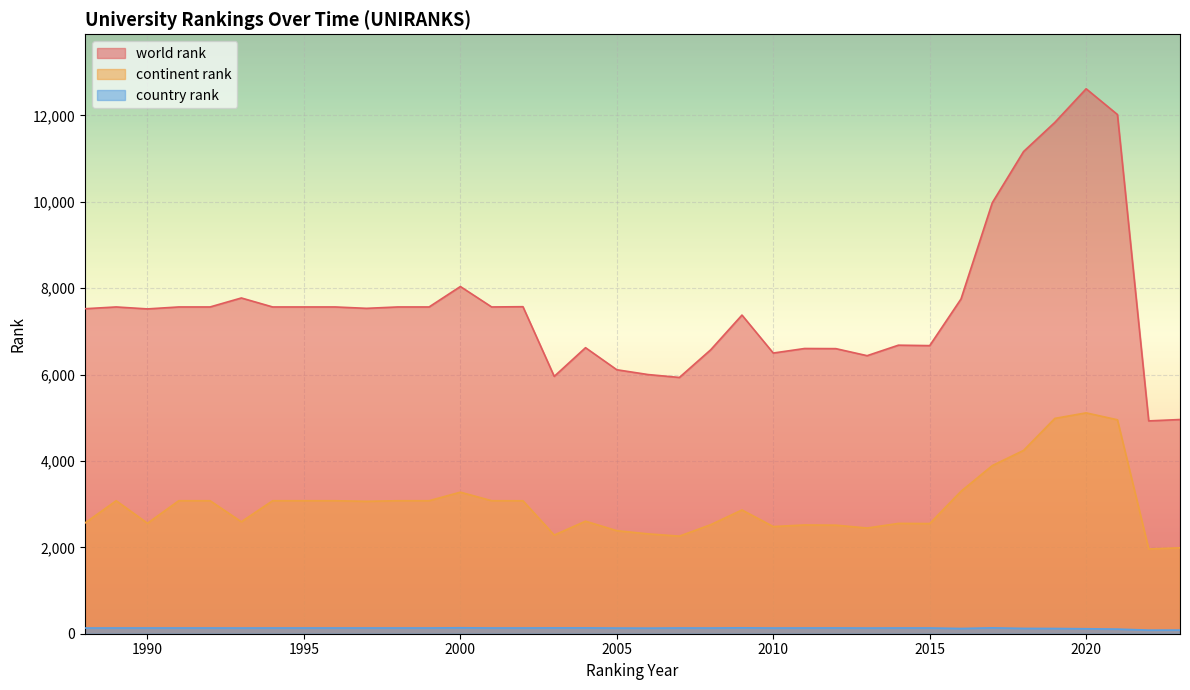

At which category does country rank reach its first local peak?

2000